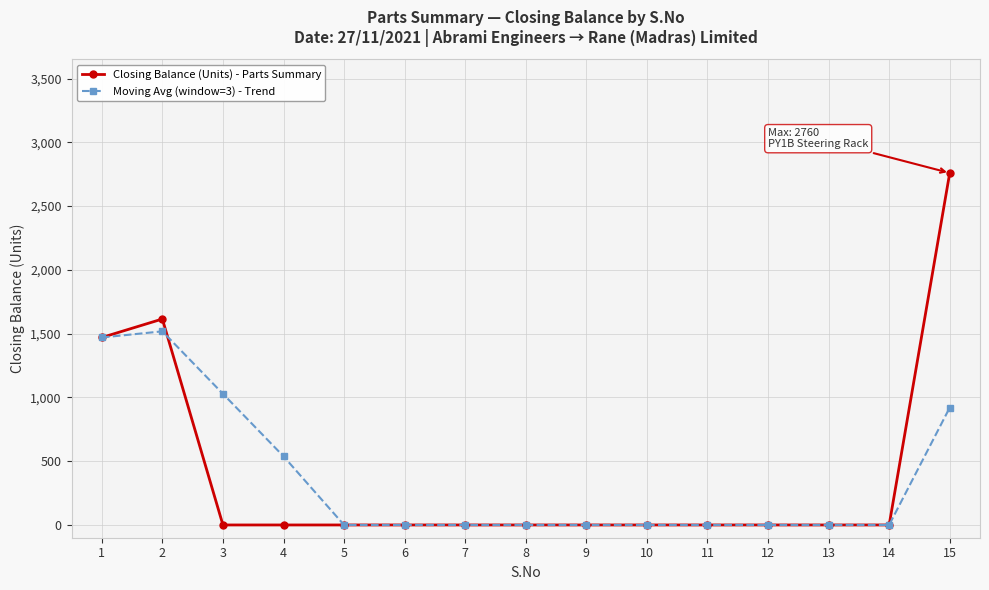

Reading right to left, what are all the values shown in this chart?

Closing Balance (Units) - Parts Summary: 2760.0	0.0	0.0	0.0	0.0	0.0	0.0	0.0	0.0	0.0	0.0	0.0	0.0	1615.0	1470.0
Moving Avg (window=3) - Trend: 920.0	0.0	0.0	0.0	0.0	0.0	0.0	0.0	0.0	0.0	0.0	538.3	1028.3	1518.3	1470.0